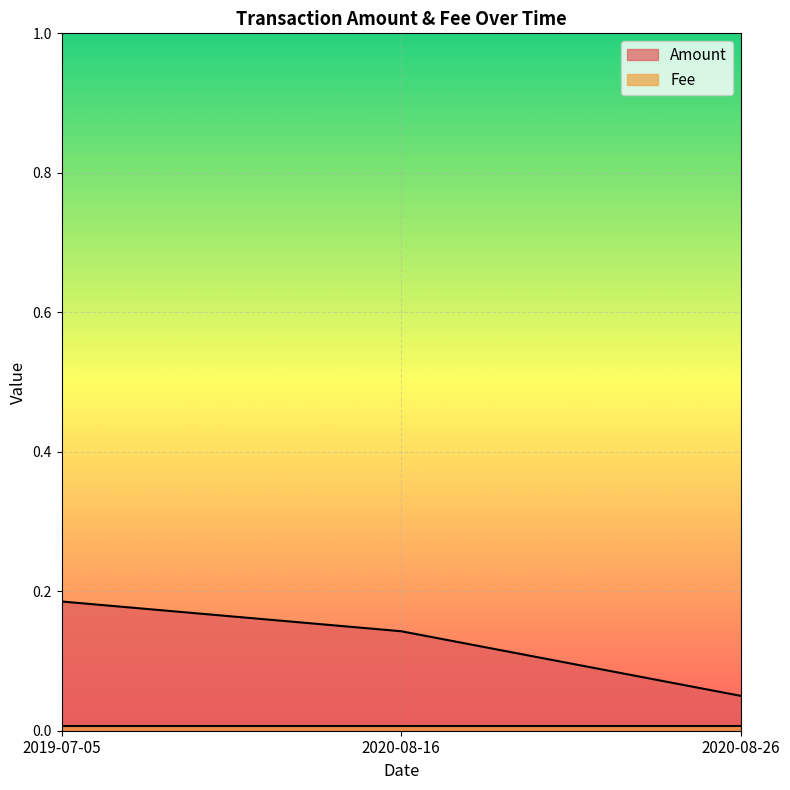

True or false: the data shows 0.2 at 2019-07-05.

True